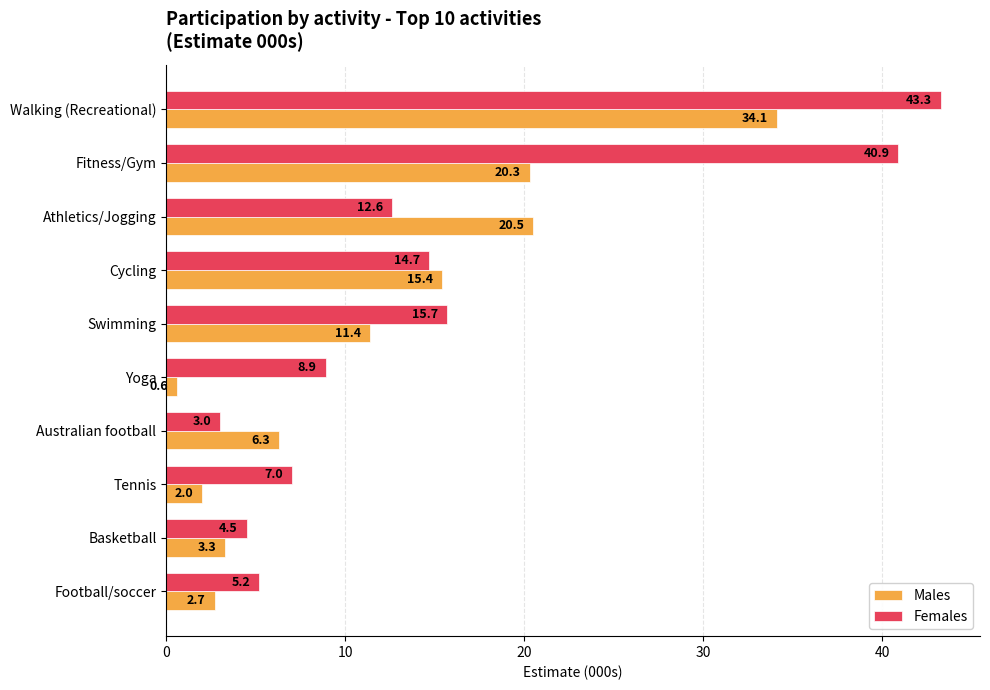

What is the total value across all series at Athletics/Jogging?

33.1